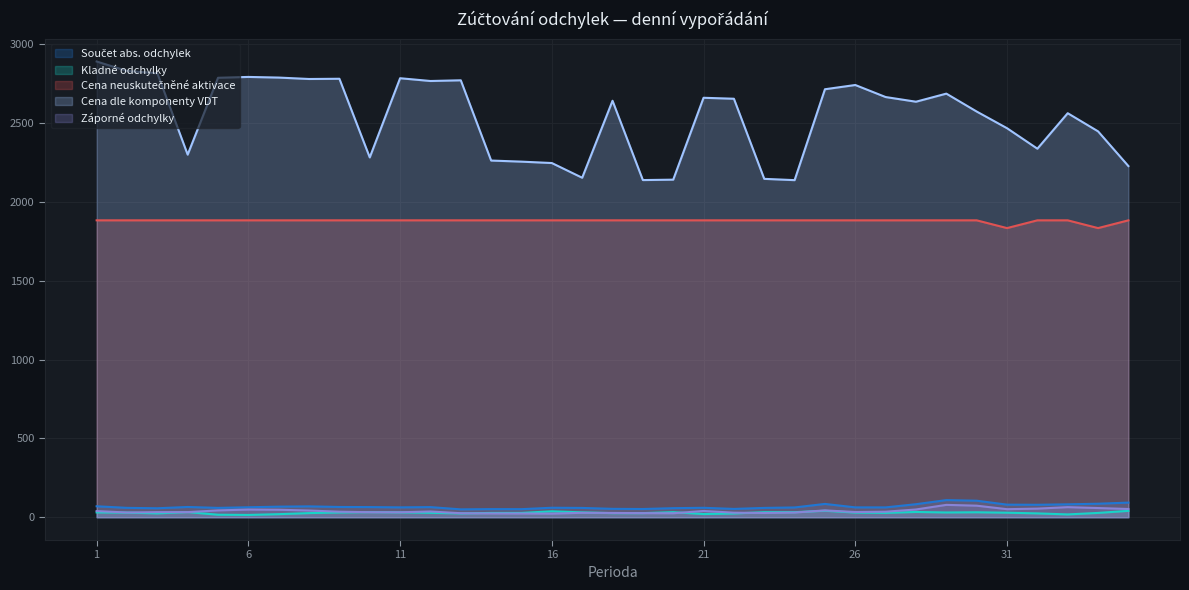

What is the value of the Součet abs. odchylek point at the 13th from the left?

50.0